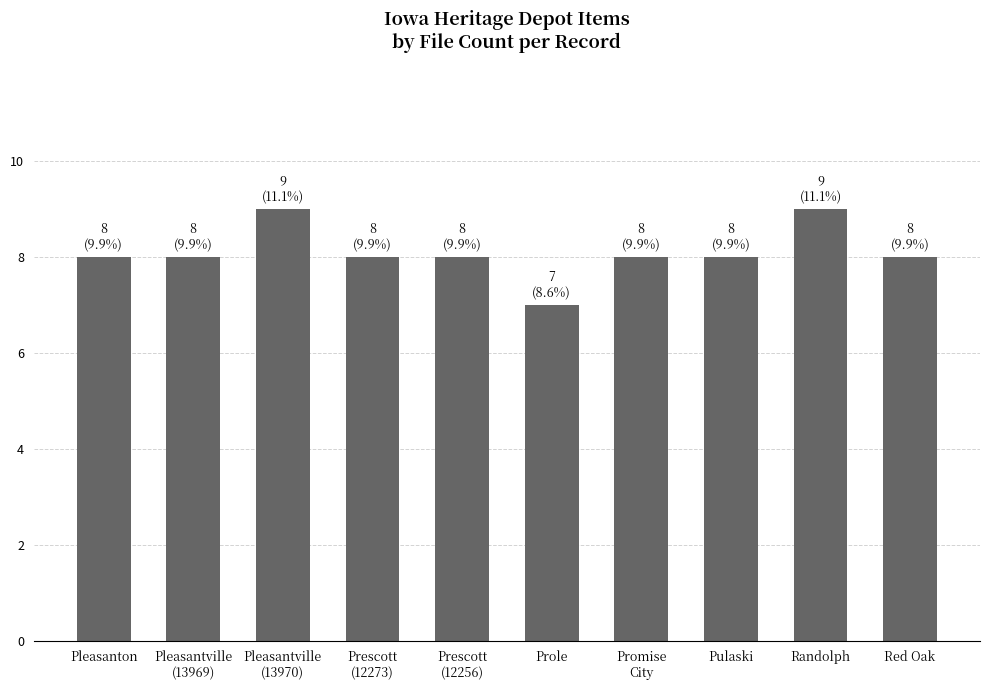

True or false: the data shows 8 at Prescott
(12256).

True